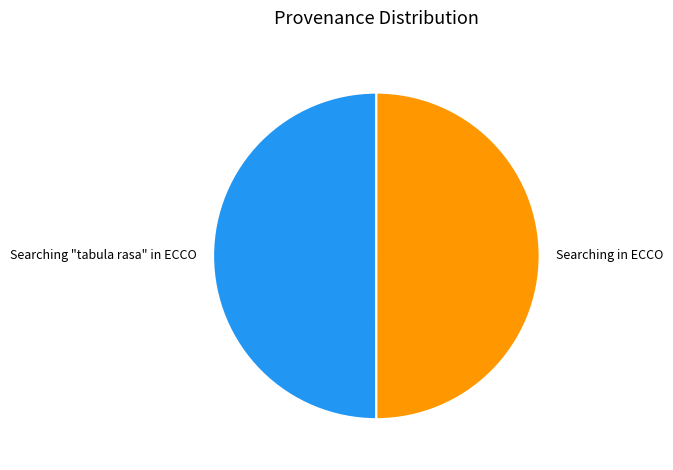

Do Searching in ECCO and Searching "tabula rasa" in ECCO together represent more than half of the pie?

Yes